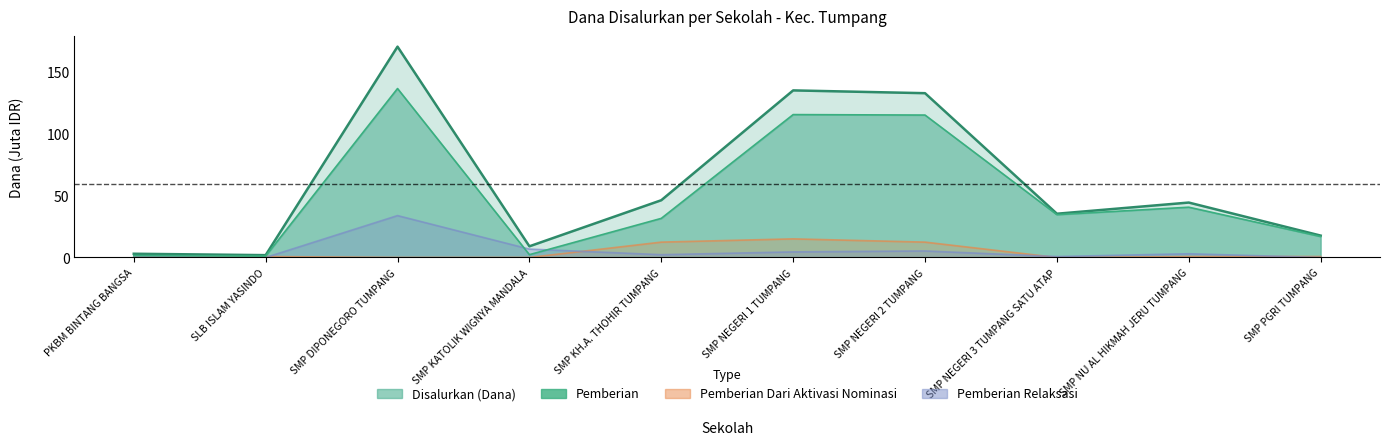

How many data points does each series have?

10